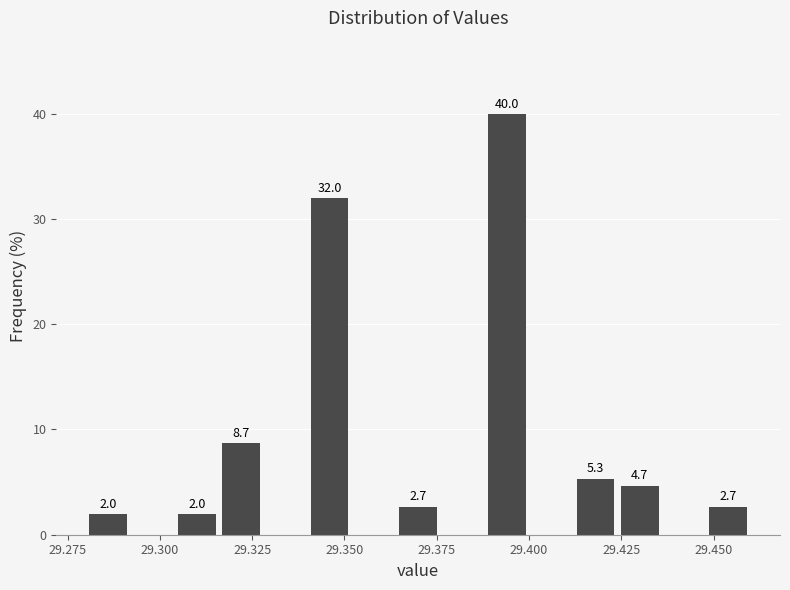

Read against the x-axis, roughly where is the centre of the tallest bar?

29.395